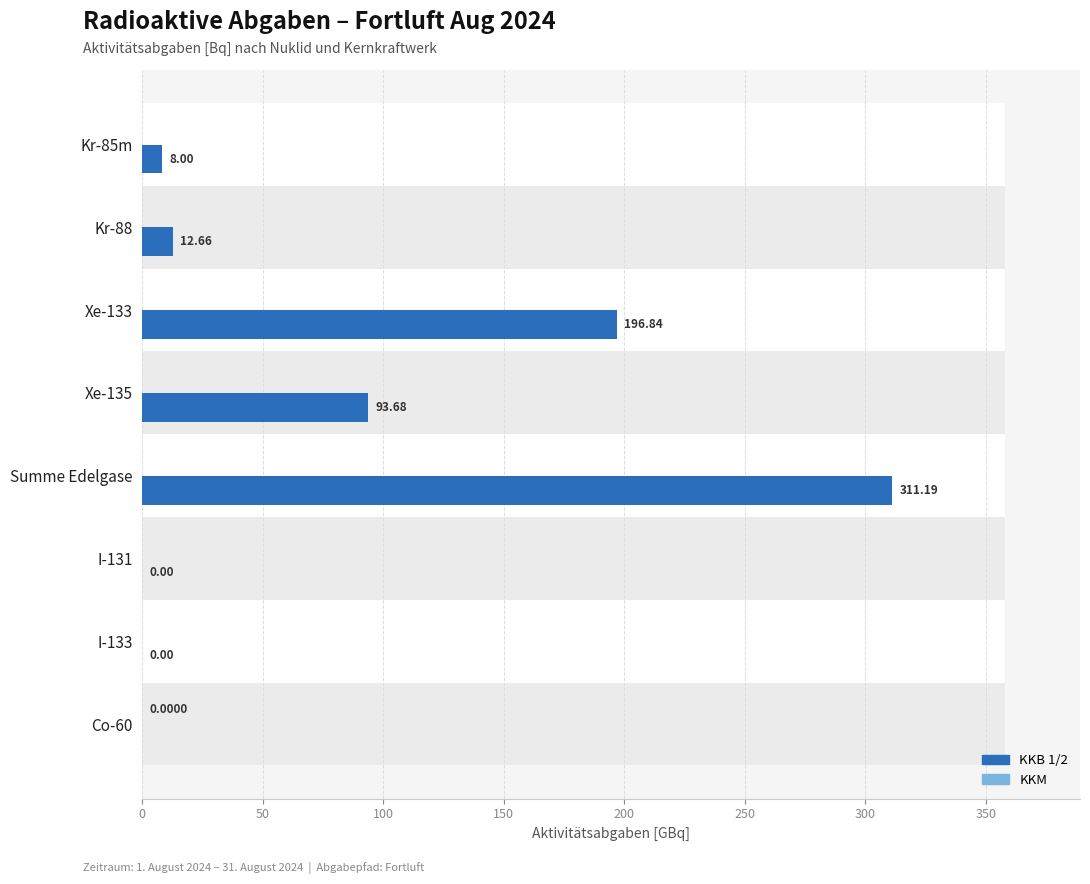

Is the value of KKM at I-133 greater than the value of KKB 1/2 at Co-60?

No